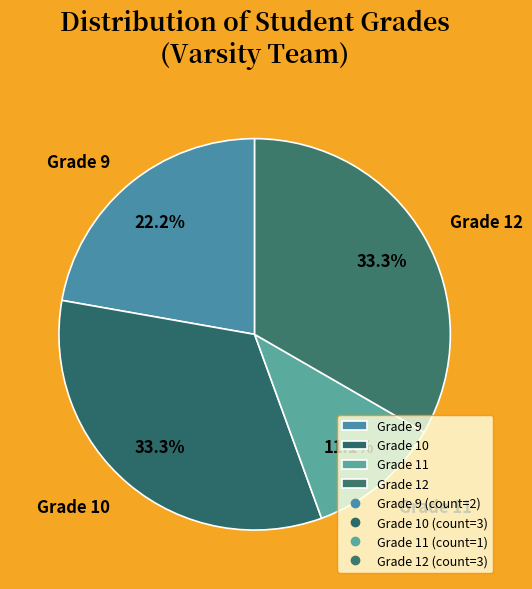

What is the ratio of the value at Grade 9 to the value at Grade 12?

0.7